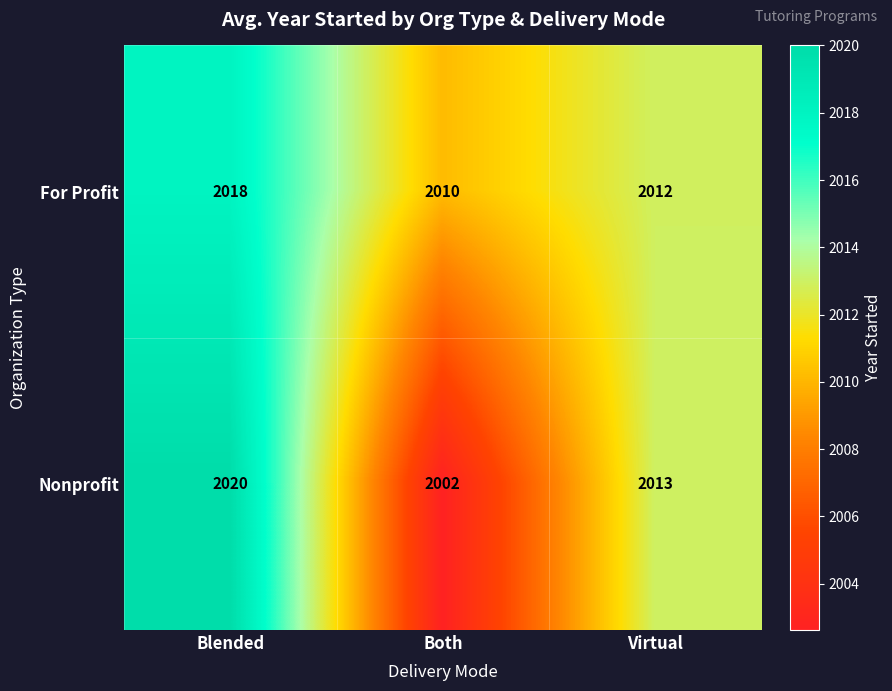

The value of Nonprofit at Virtual is 1033. True or false?

False